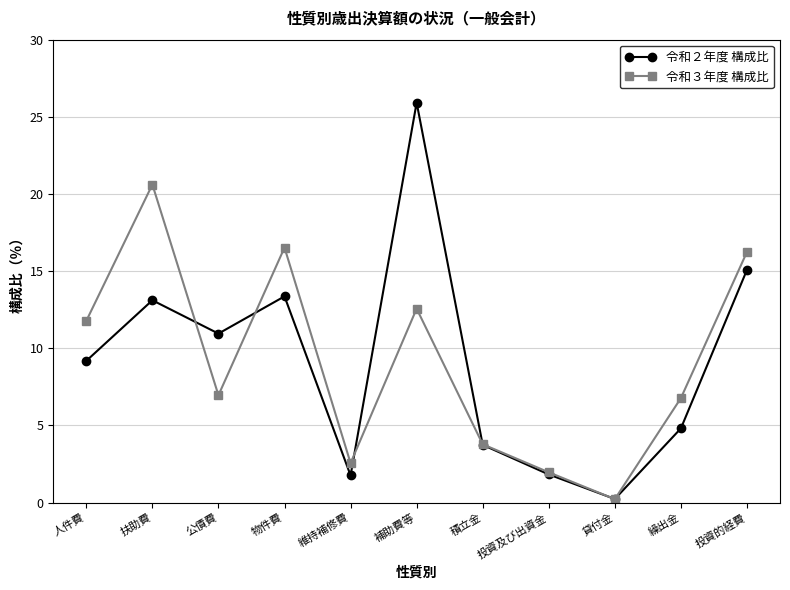

What is the difference between the 令和３年度 構成比 values at 人件費 and 積立金?

8.0